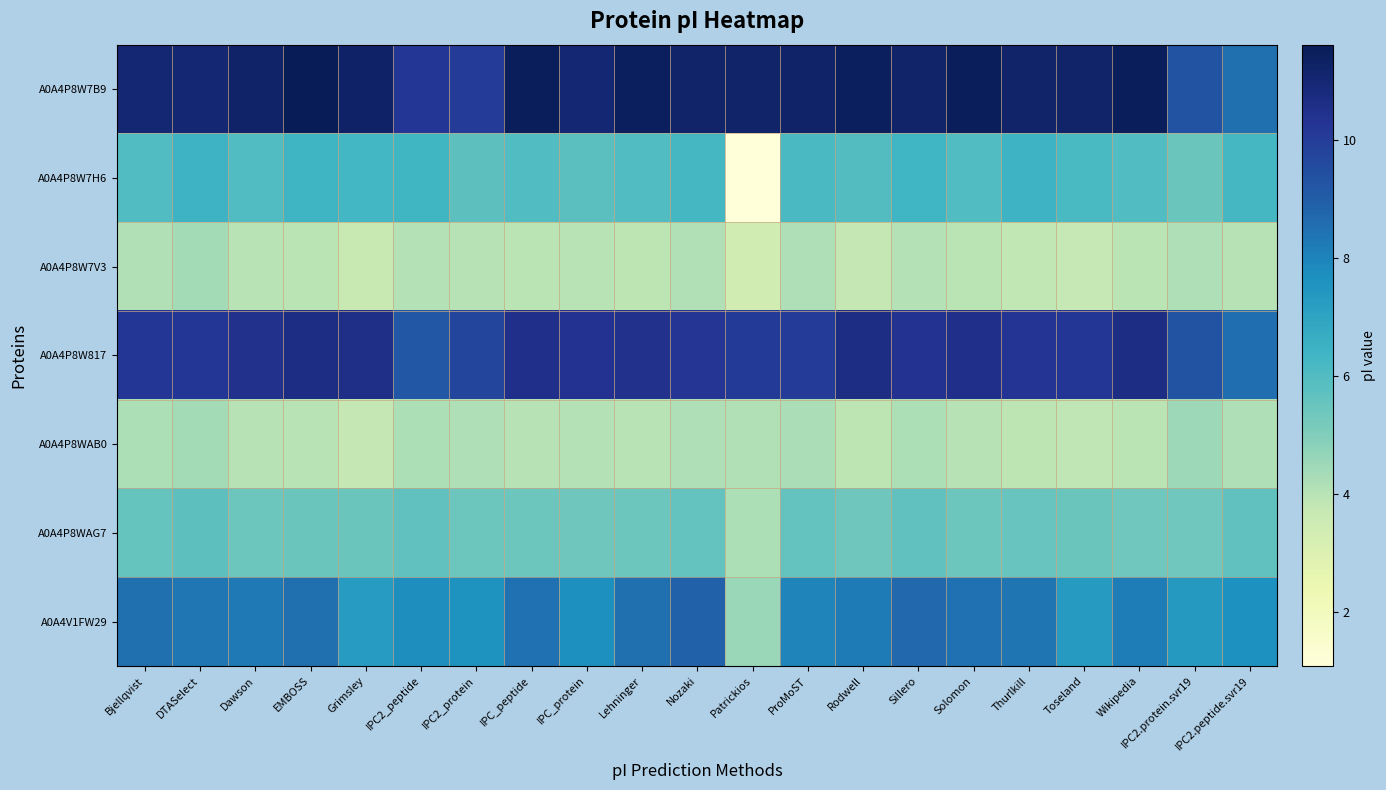

Which category has the highest value across all series?

EMBOSS